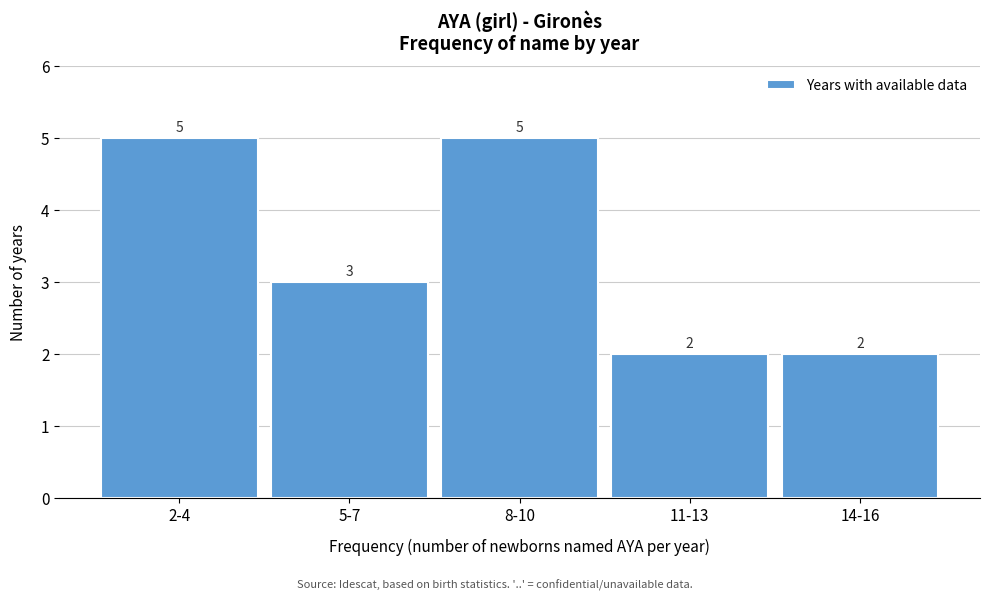

Reading left to right, list all the values displayed in this chart.

5	3	5	2	2